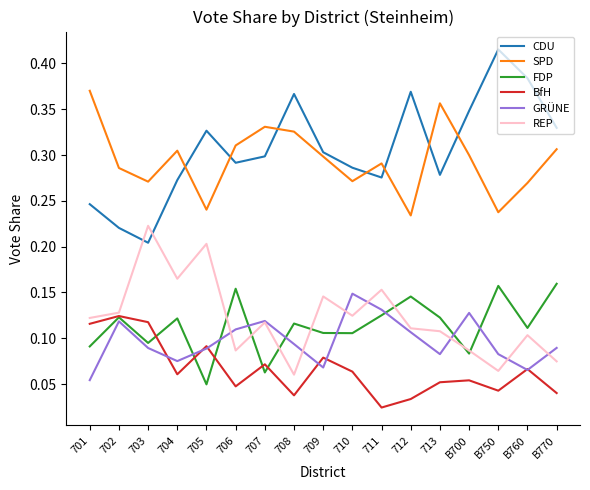

True or false: BfH and CDU cross at least once.

False